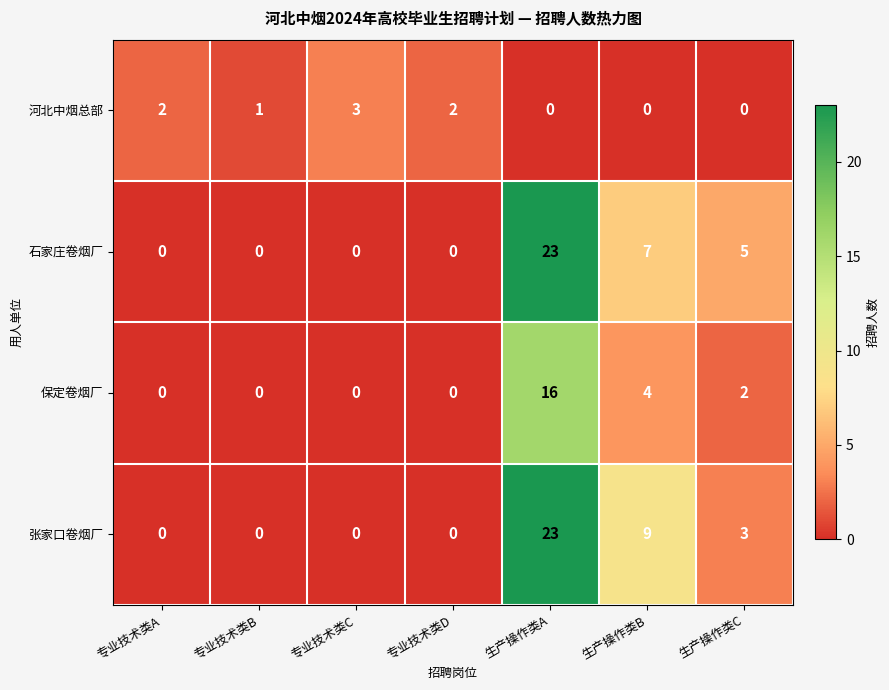

Which series changed the most between 专业技术类A and 专业技术类B?

河北中烟总部